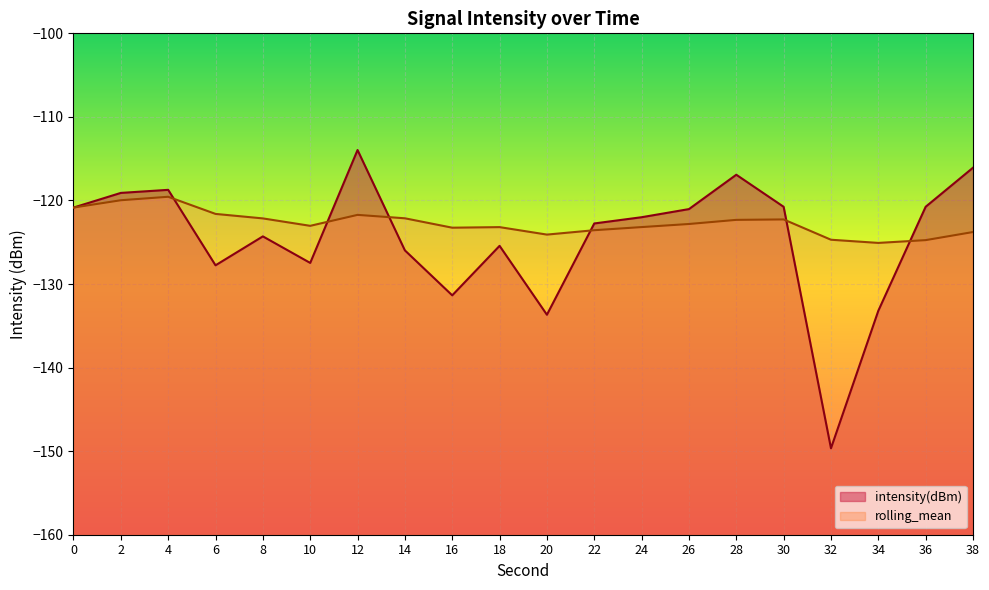

List the labels in order of intensity(dBm) value, largest first.

12, 38, 28, 4, 2, 36, 30, 0, 26, 24, 22, 8, 18, 14, 10, 6, 16, 34, 20, 32